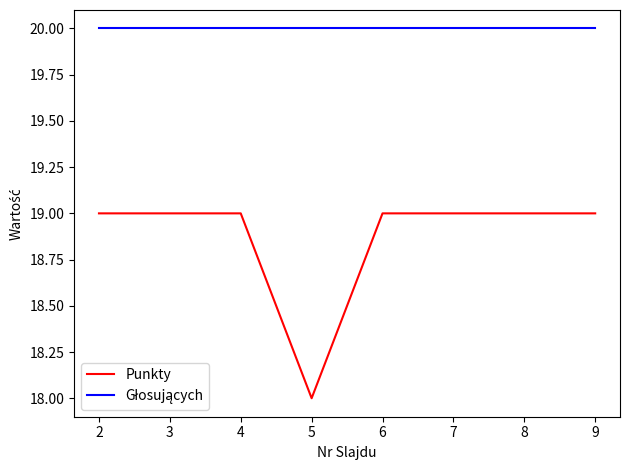

Read the Punkty value at 4.

19